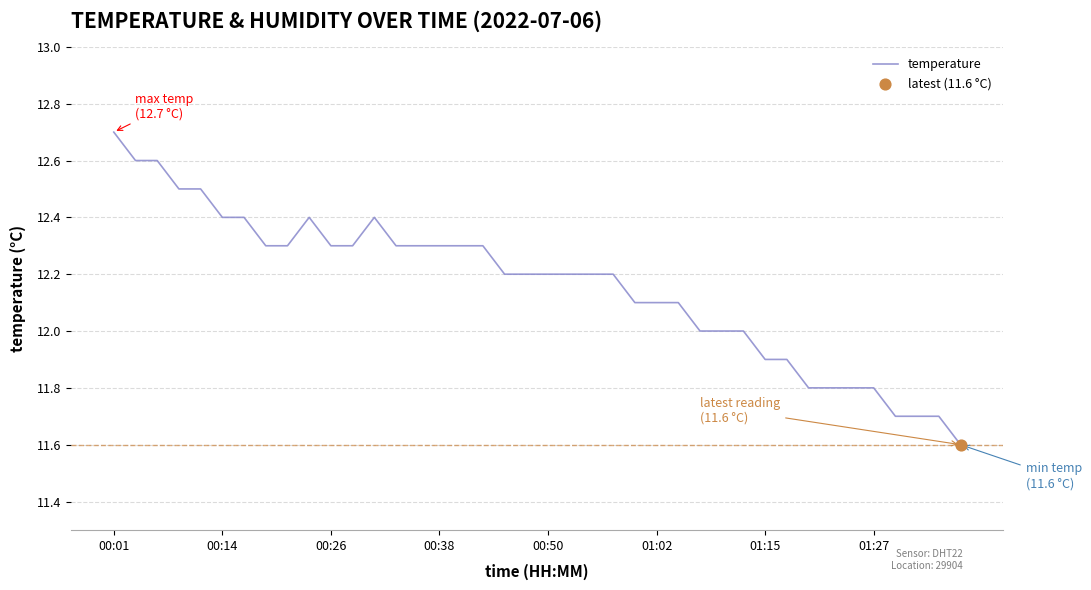

What is the minimum value shown in the chart?

11.6